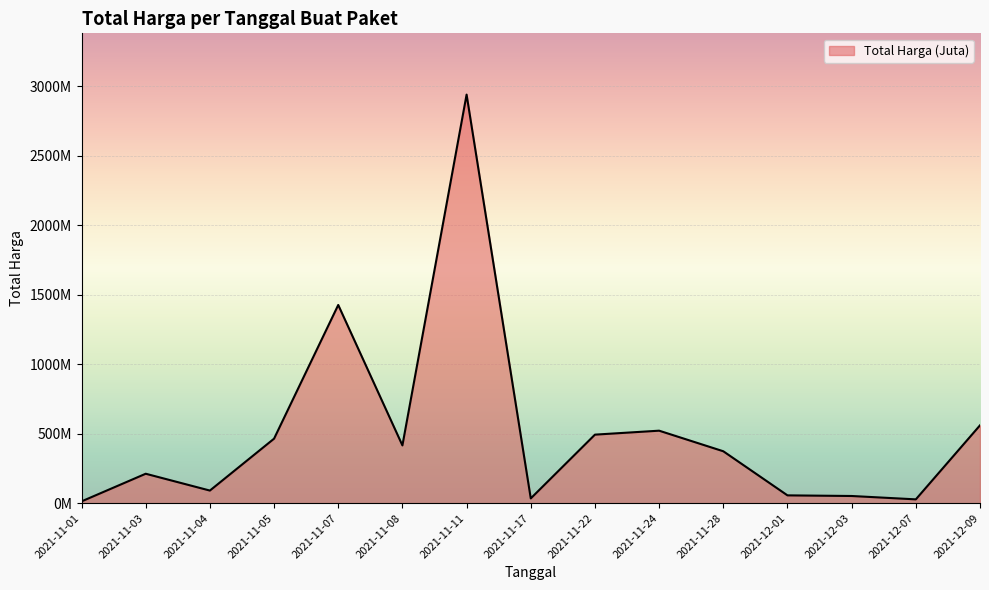

Does the chart have visible grid lines?

Yes